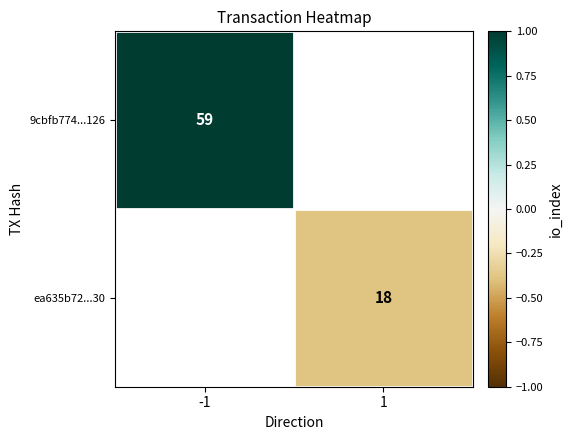

At how many categories does at least one series exceed 0?

1